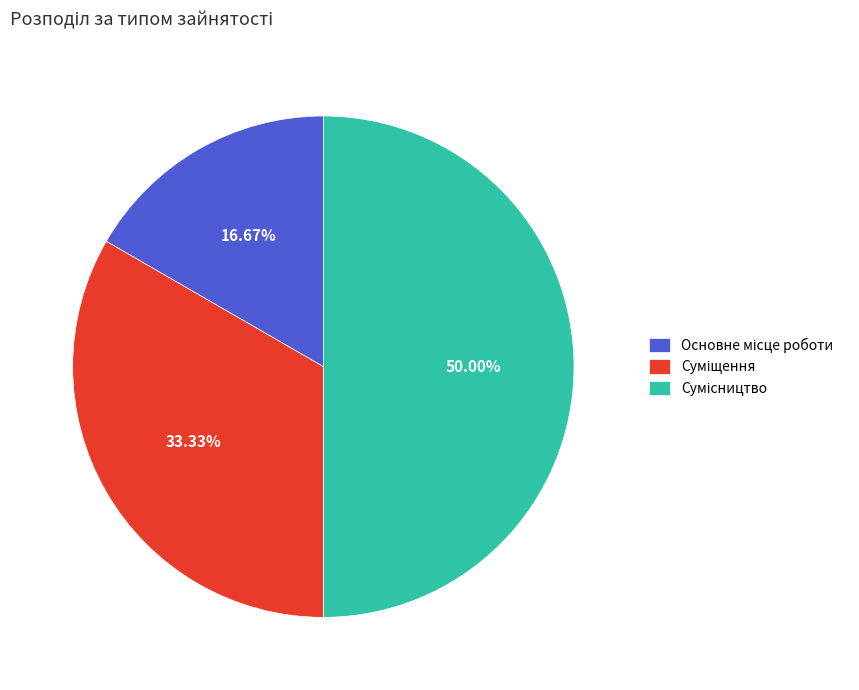

Count the number of slices in the pie.

3